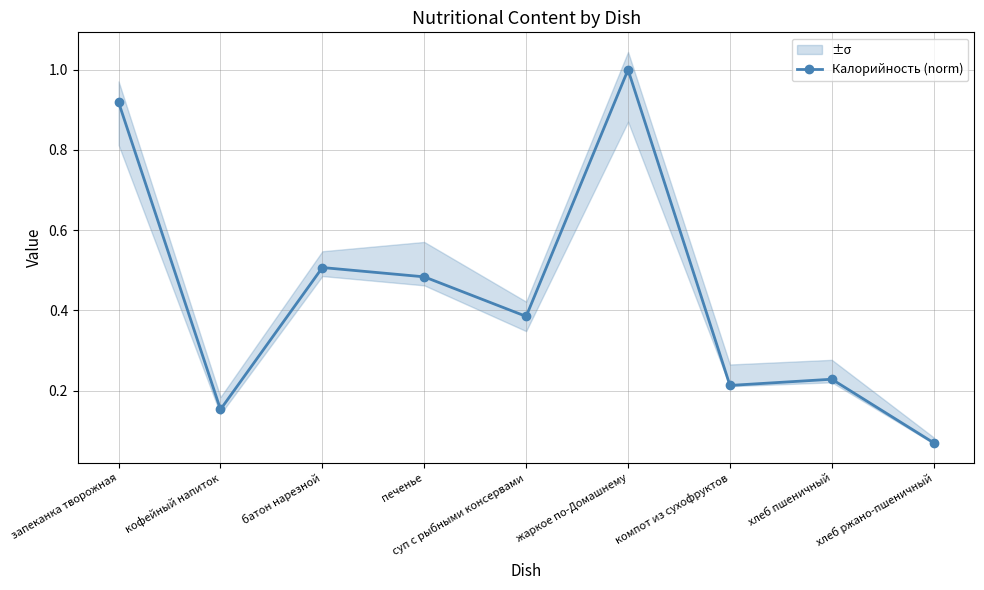

Where is the first local minimum?

кофейный напиток